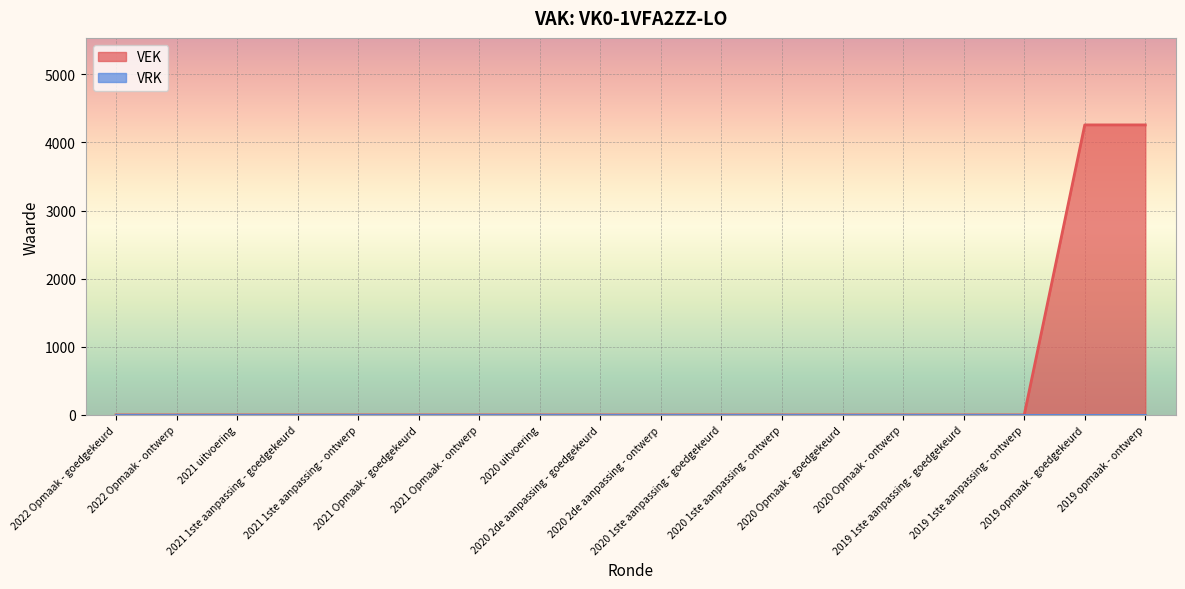

True or false: the data has more than 1 interior local peaks.

False